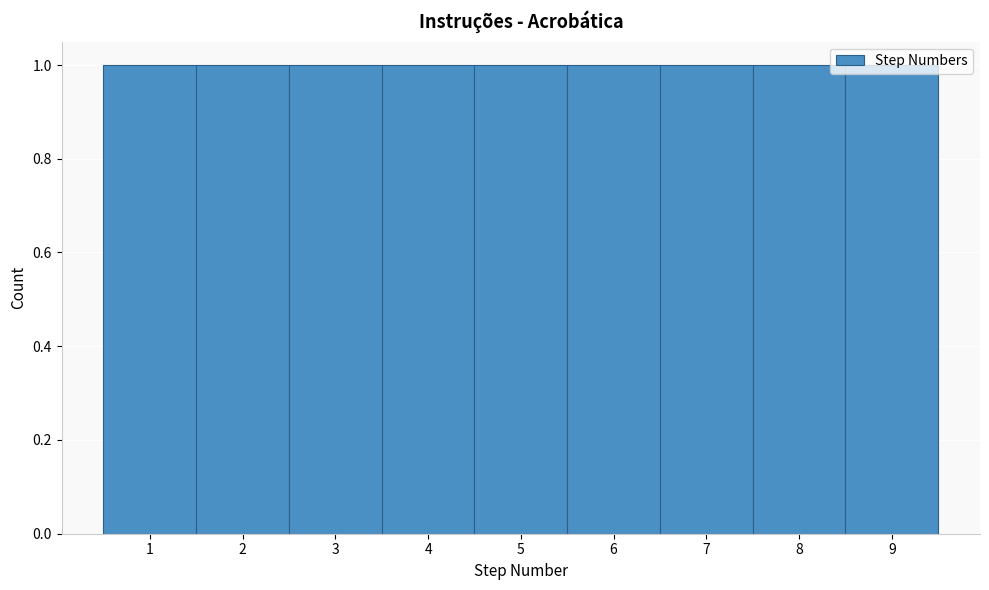

Reading left to right, list every bar in this chart as the range it spans on the x-axis followed by its height. The values are not printed on the chart, so give them approximately, as read against the axis.

0.5 to 1.5: 1
1.5 to 2.5: 1
2.5 to 3.5: 1
3.5 to 4.5: 1
4.5 to 5.5: 1
5.5 to 6.5: 1
6.5 to 7.5: 1
7.5 to 8.5: 1
8.5 to 9.5: 1